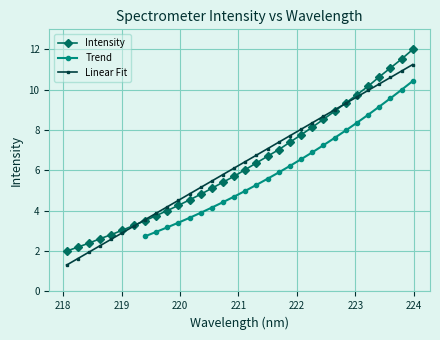

The chart shows a value of 3.8 at 222.263. True or false?

False